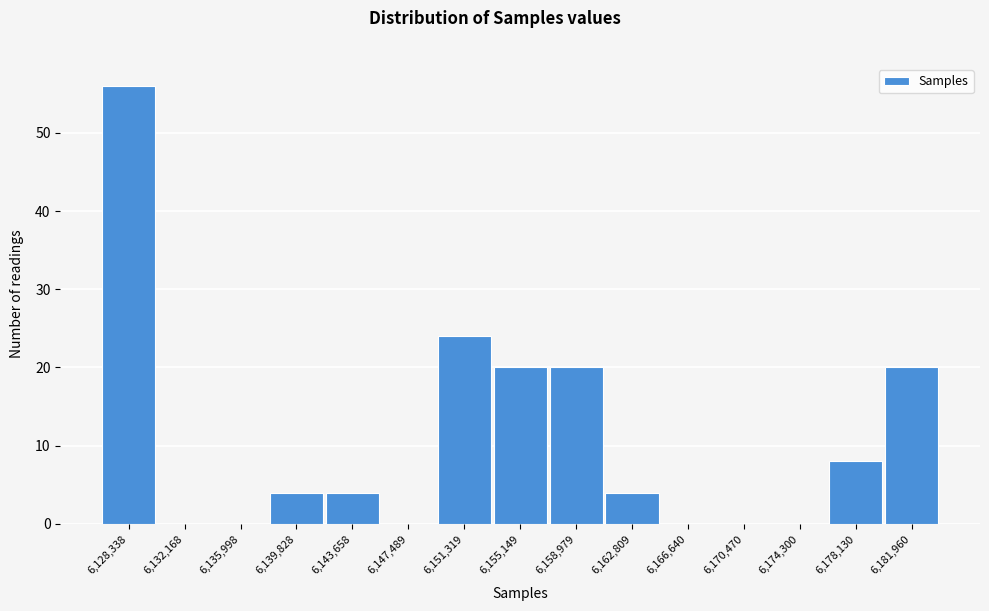

Reading right to left, transcribe all the data shown in this chart.

6,181,960=20	6,178,130=8	6,174,300=0	6,170,470=0	6,166,640=0	6,162,809=4	6,158,979=20	6,155,149=20	6,151,319=24	6,147,489=0	6,143,658=4	6,139,828=4	6,135,998=0	6,132,168=0	6,128,338=56